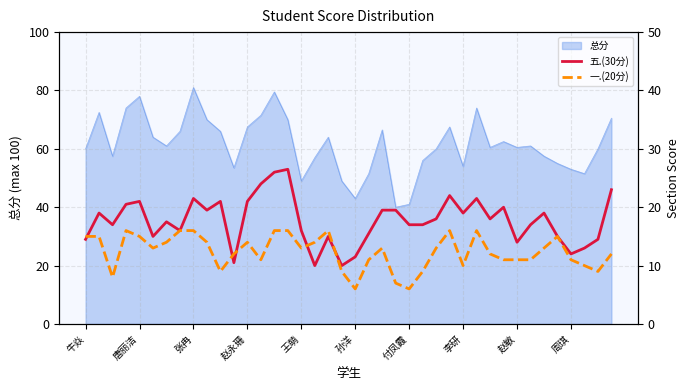

What is the value of the 五.(30分) point at the 1st from the left?

14.5